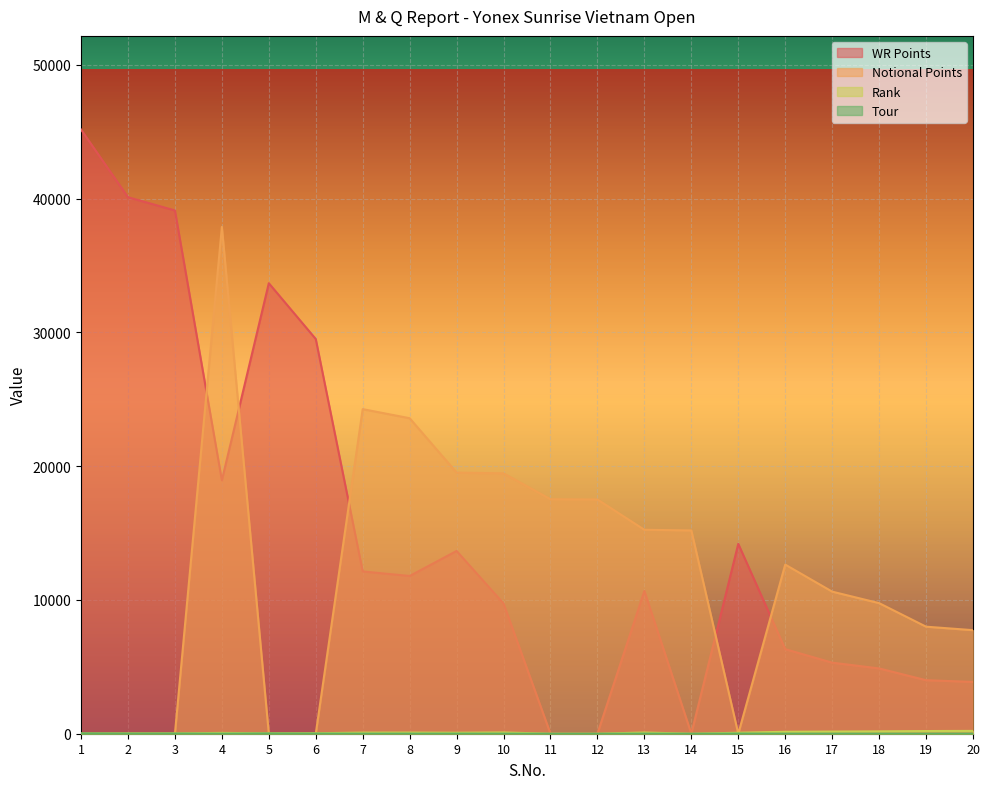

List the series in order of their peak value, highest first.

WR Points, Notional Points, Rank, Tour